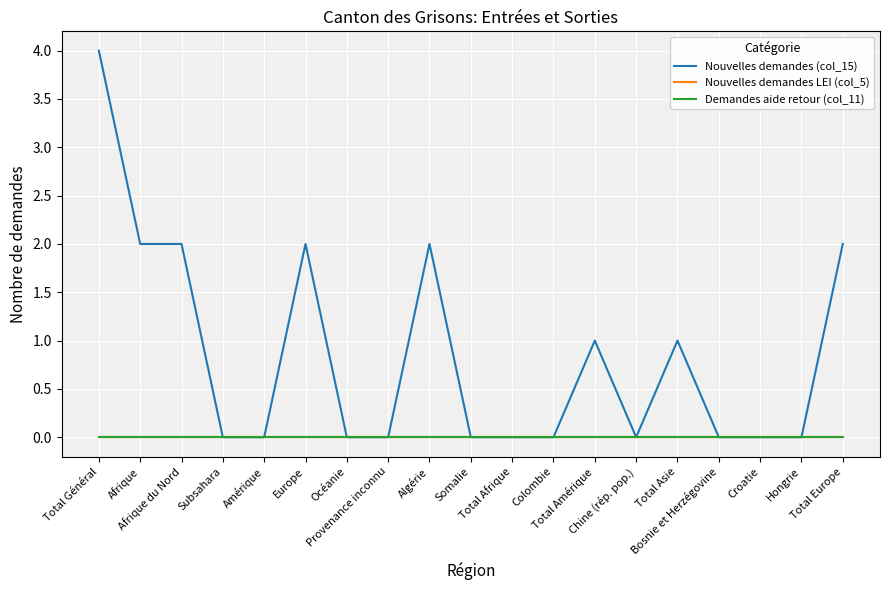

How many lines are shown in the chart?

3